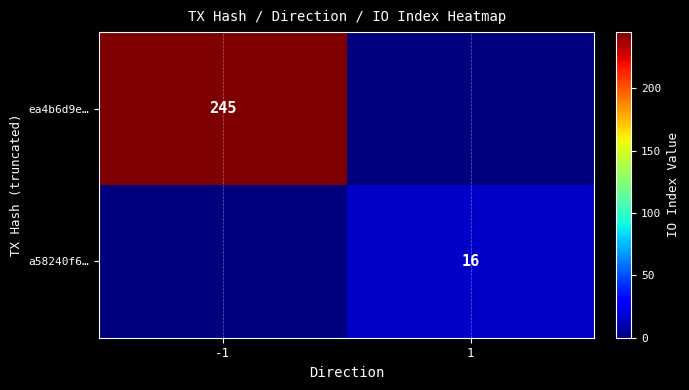

Which label corresponds to the largest value in the chart?

-1